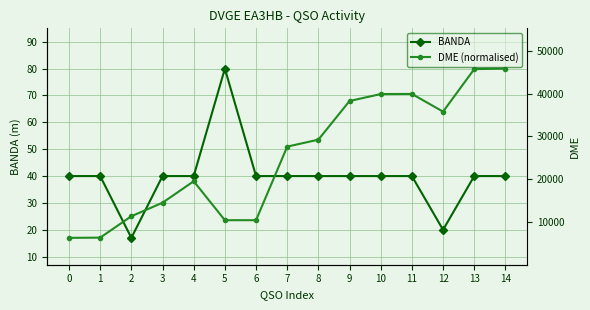

What is the lowest value of the BANDA series?

17.0